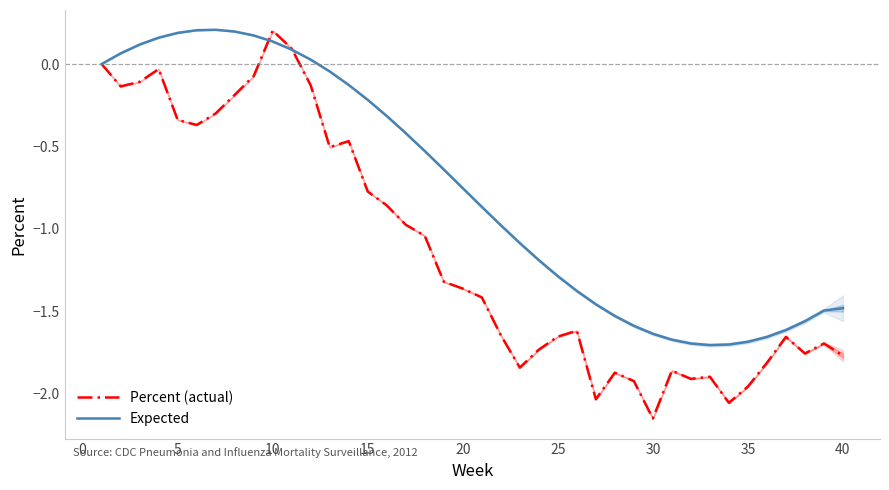

In Percent (actual), how many points are lower than both neighbors (excluding endpoints)?

9